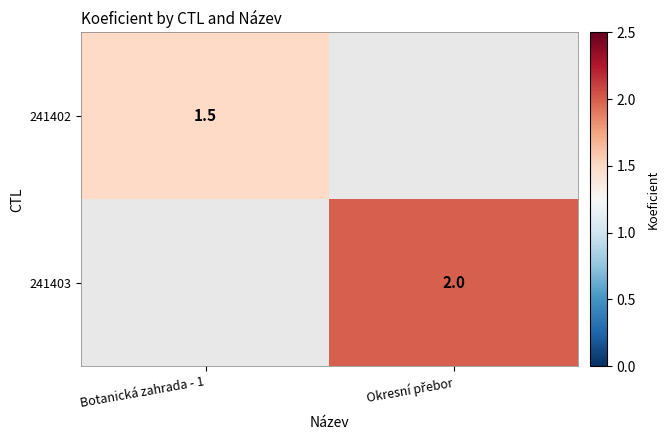

Is it true that 241402 equals 1.5 at Botanická zahrada - 1?

True